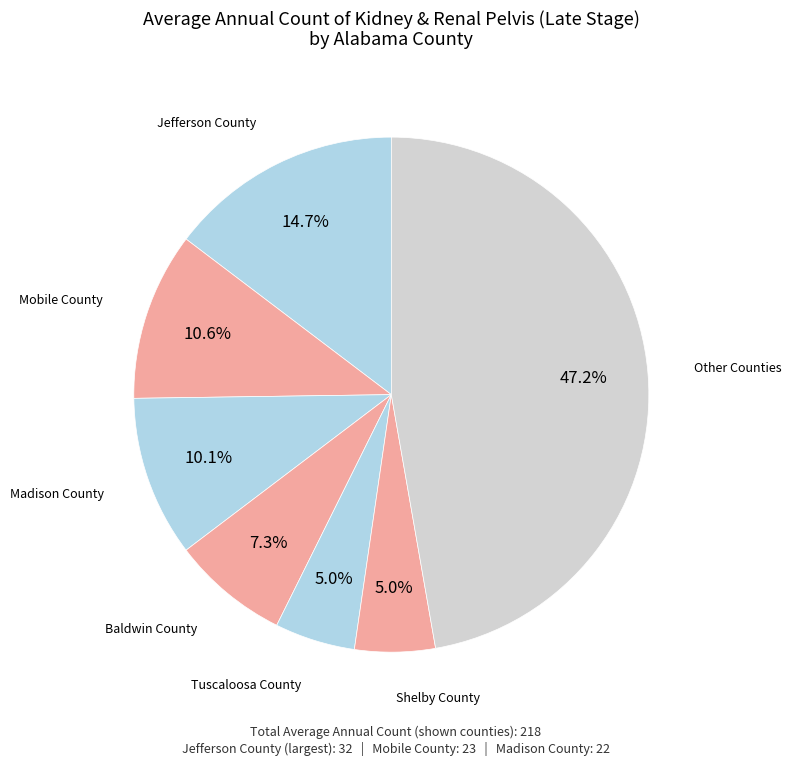

Count the number of slices in the pie.

7